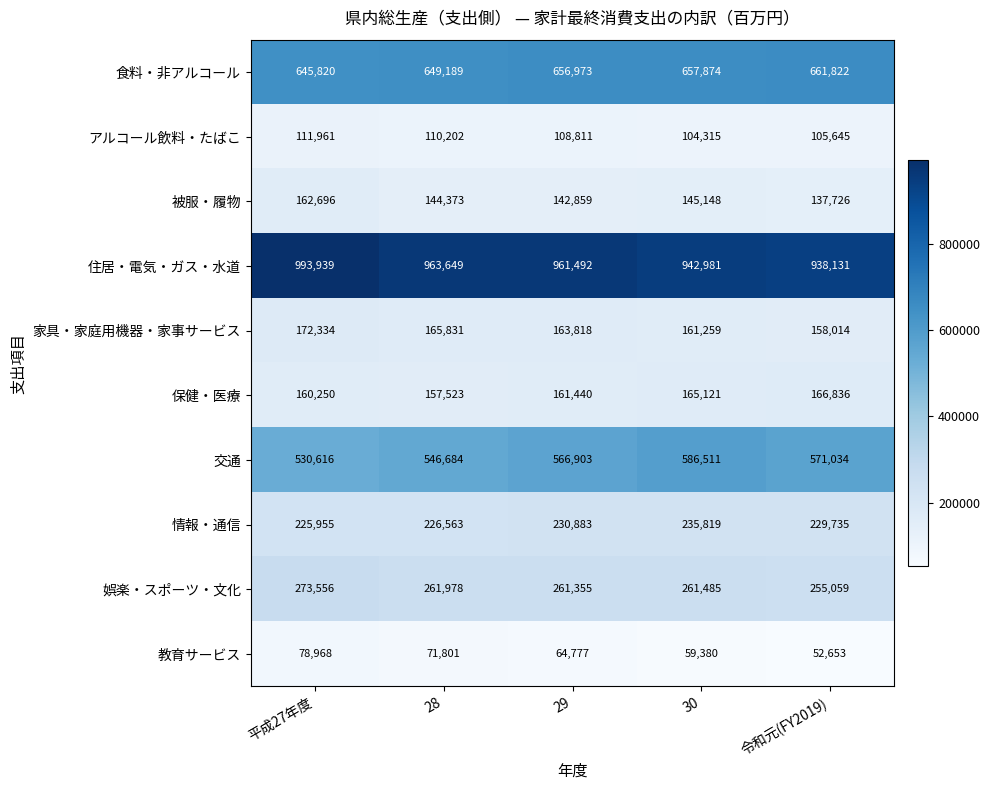

What is the maximum value shown in the chart?

993939